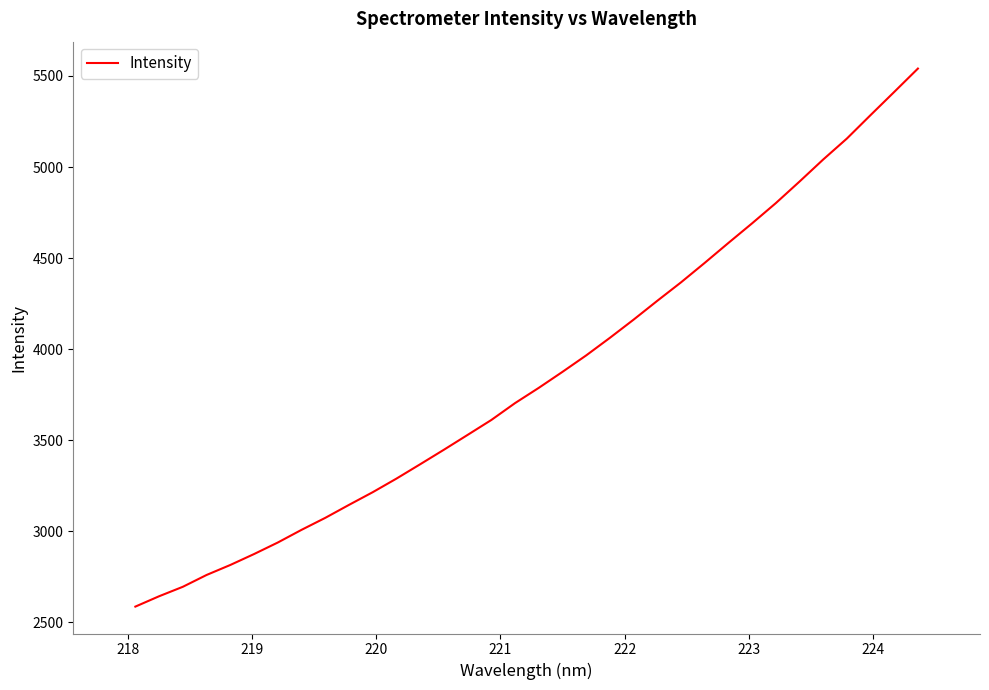

What is the smallest value displayed?

2586.2